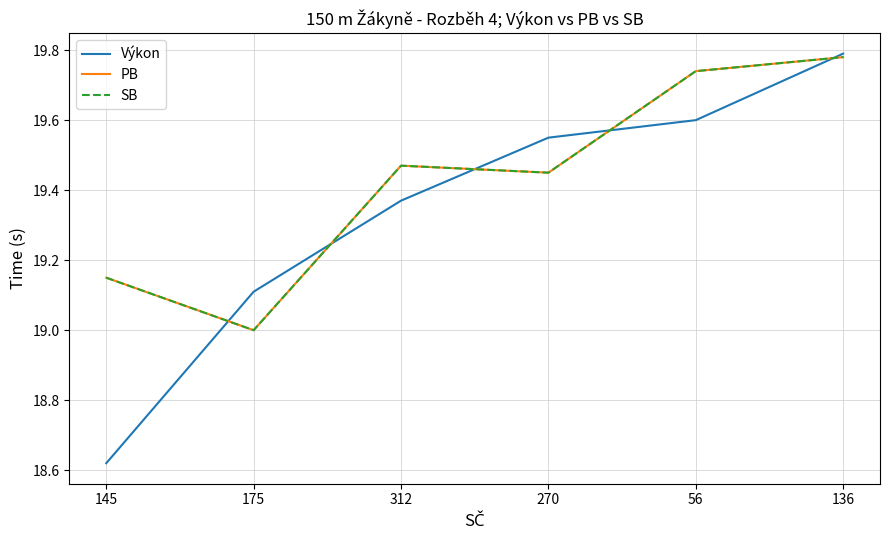

At which category does the chart reach its peak across all series?

136